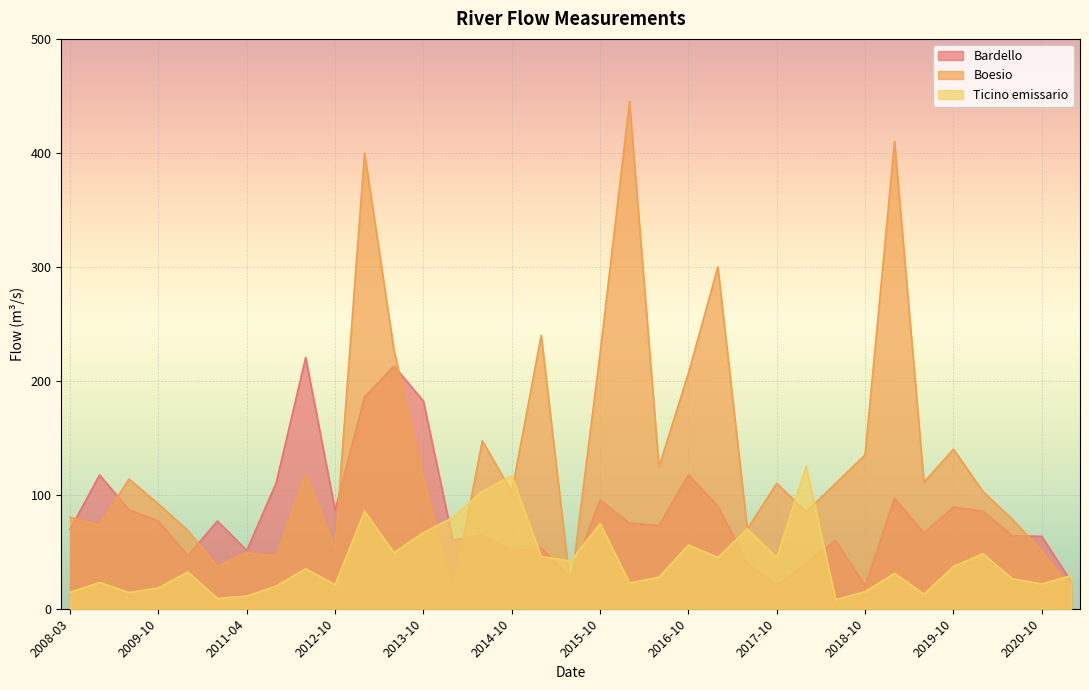

What is the approximate value of Boesio at 2017-07?

70.0